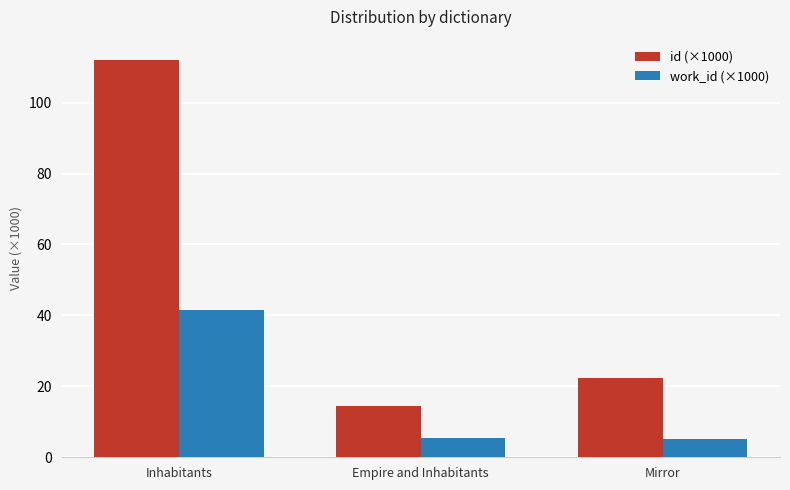

The value of id (×1000) at Mirror is 22.4. True or false?

True